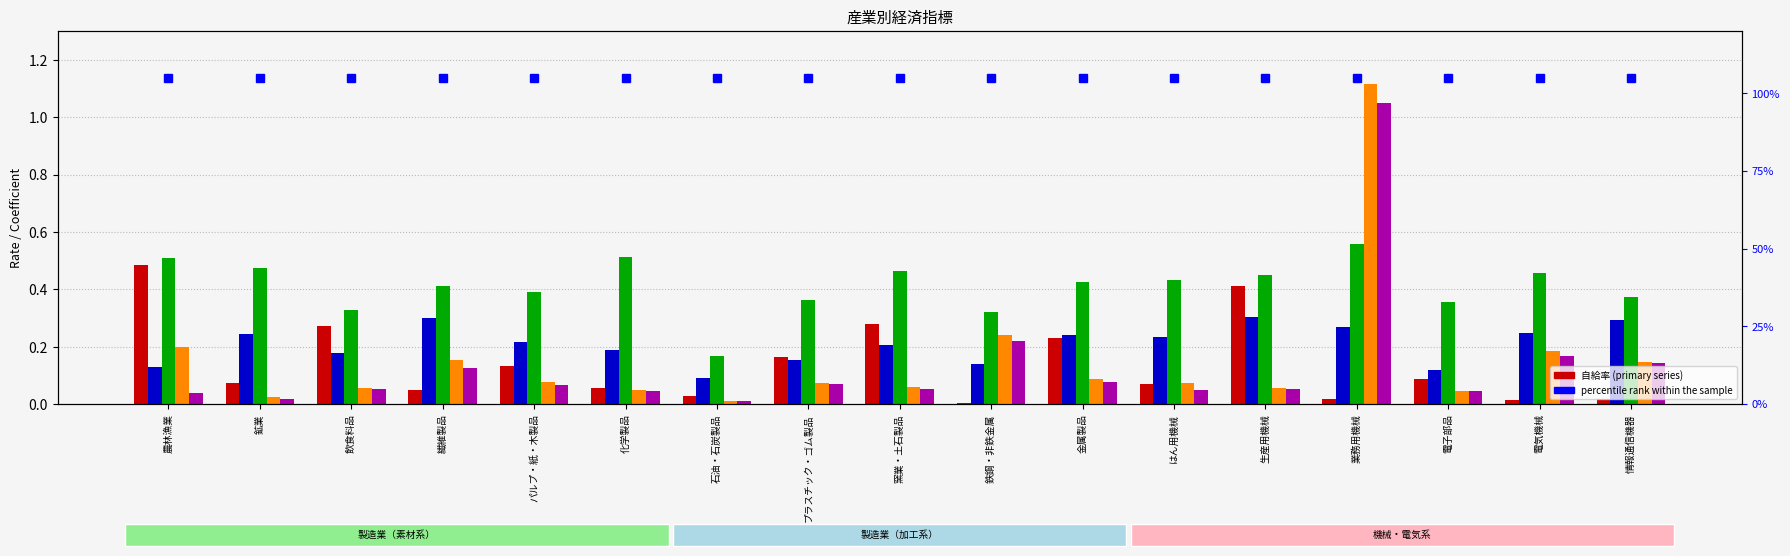

Rank the series by their maximum value, from lowest to highest.

雇用者所得率, 自給率, 粗付加価値率, 雇用係数, 就業係数